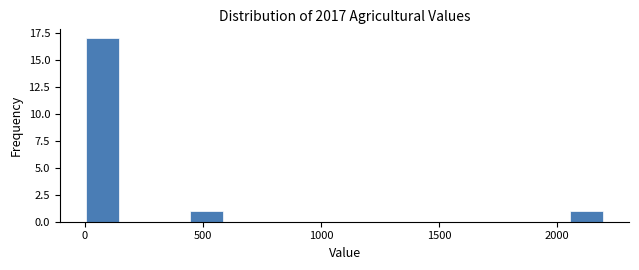

Read against the x-axis, roughly where is the centre of the tallest bar?

50